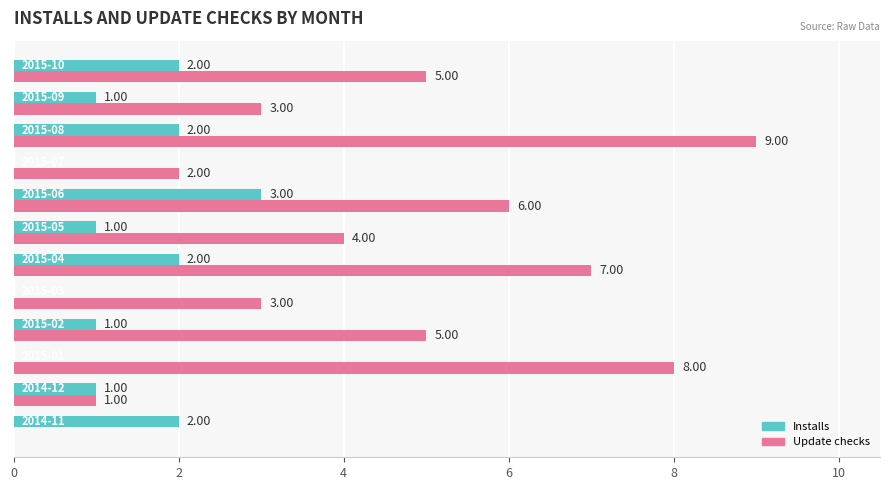

Which series has the largest total across all categories?

Update checks